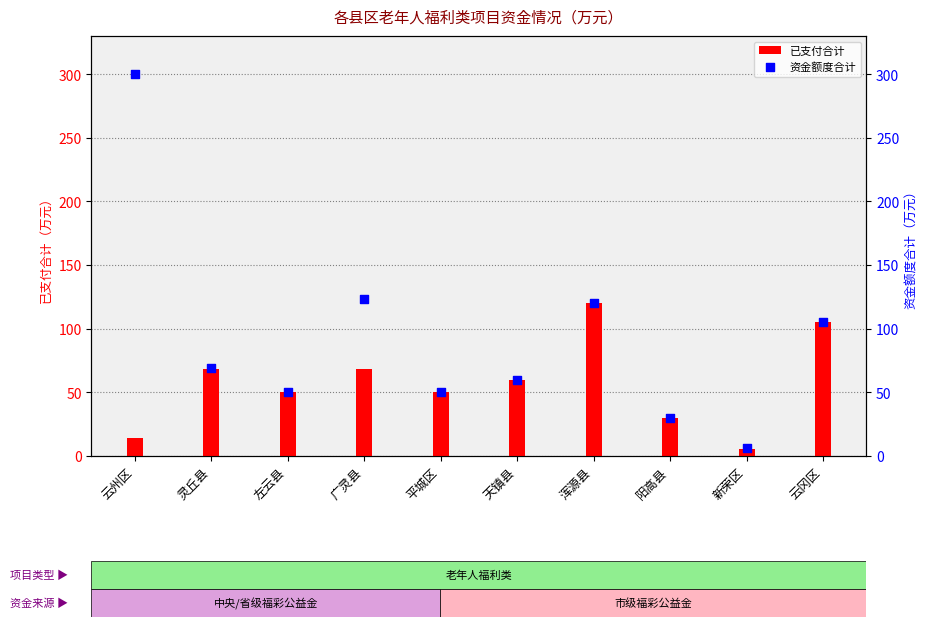

What is the total value across all series at 新荣区?

11.8